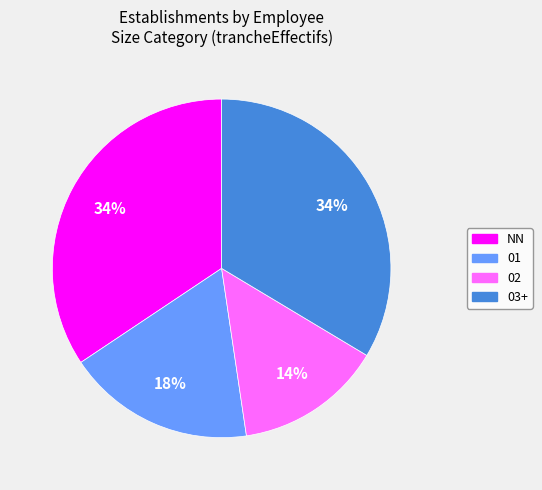

Count the number of slices in the pie.

4